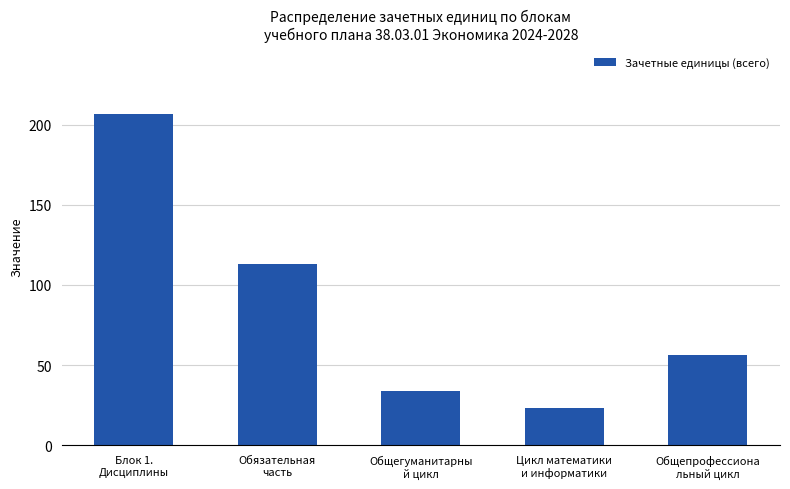

At which category does the chart reach its peak across all series?

Блок 1.
Дисциплины